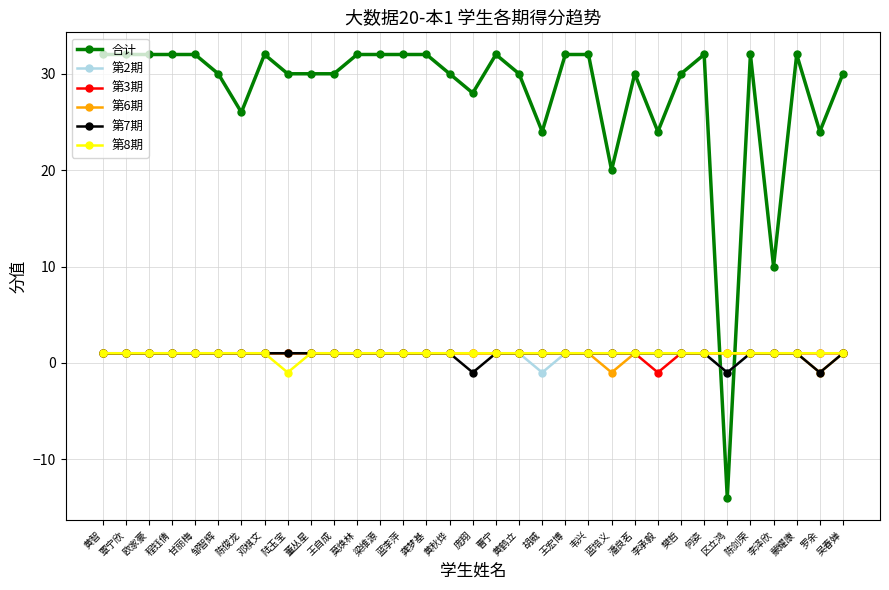

What is the smallest value displayed?

-14